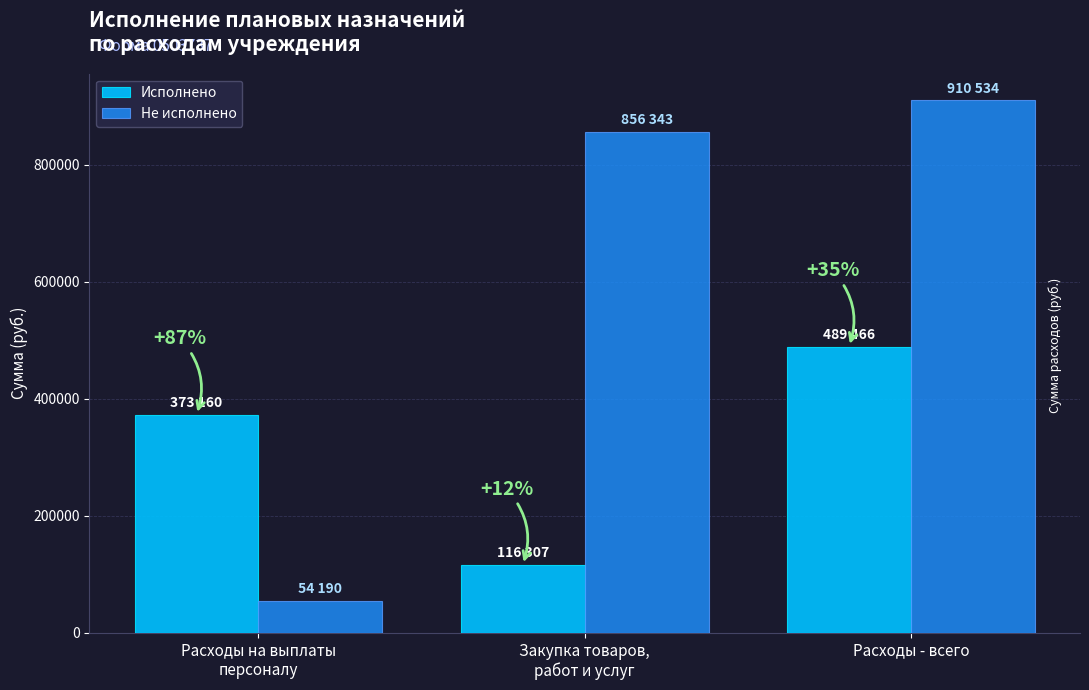

What position from the right is Закупка товаров,
работ и услуг?

2